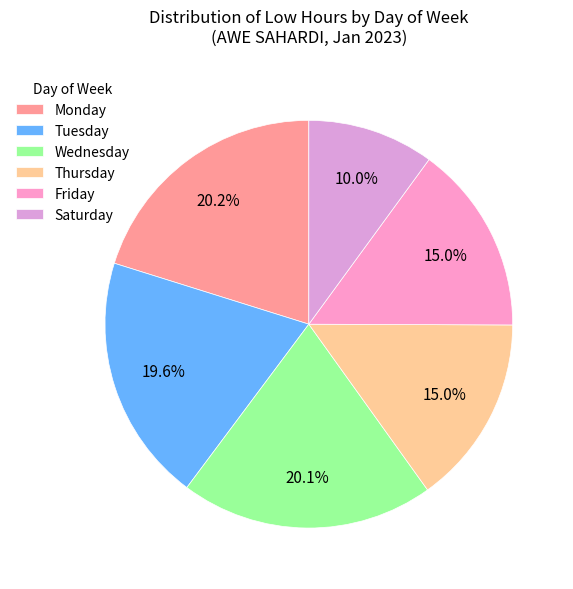

How many segments does this pie chart have?

6